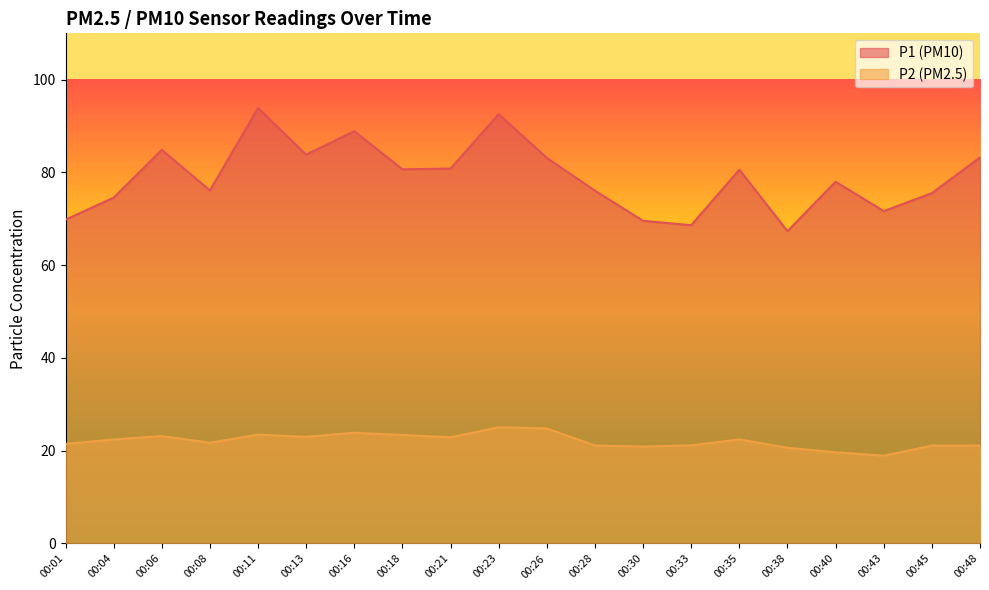

In P2, how many points are higher than both neighbors (excluding endpoints)?

5